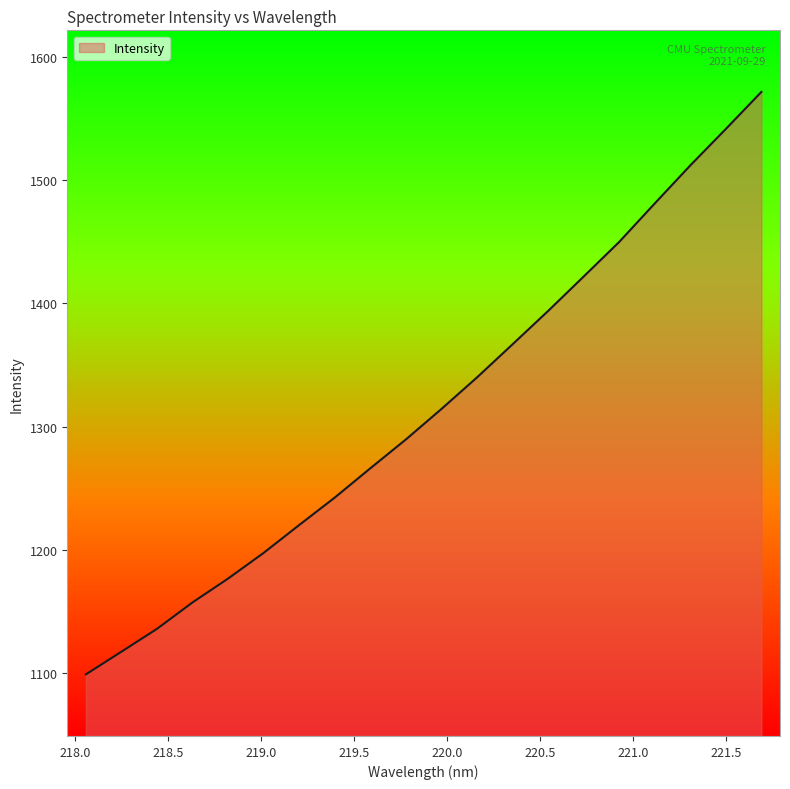

Does the chart have visible grid lines?

No